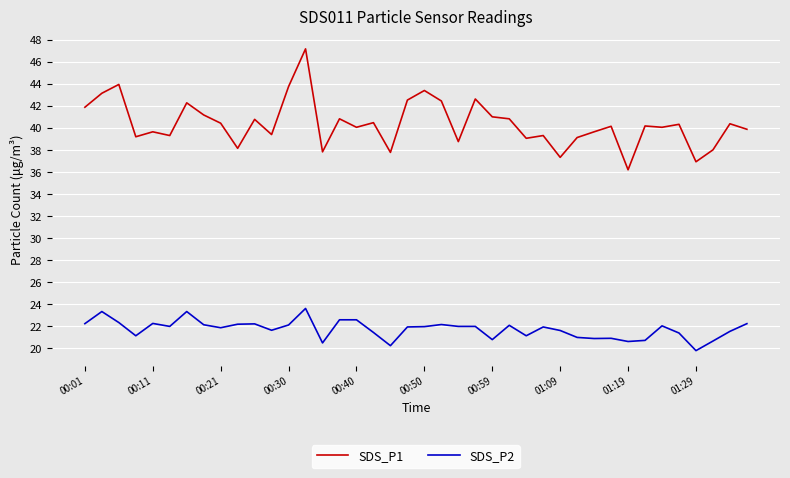

True or false: SDS_P1 and SDS_P2 intersect in this chart.

False